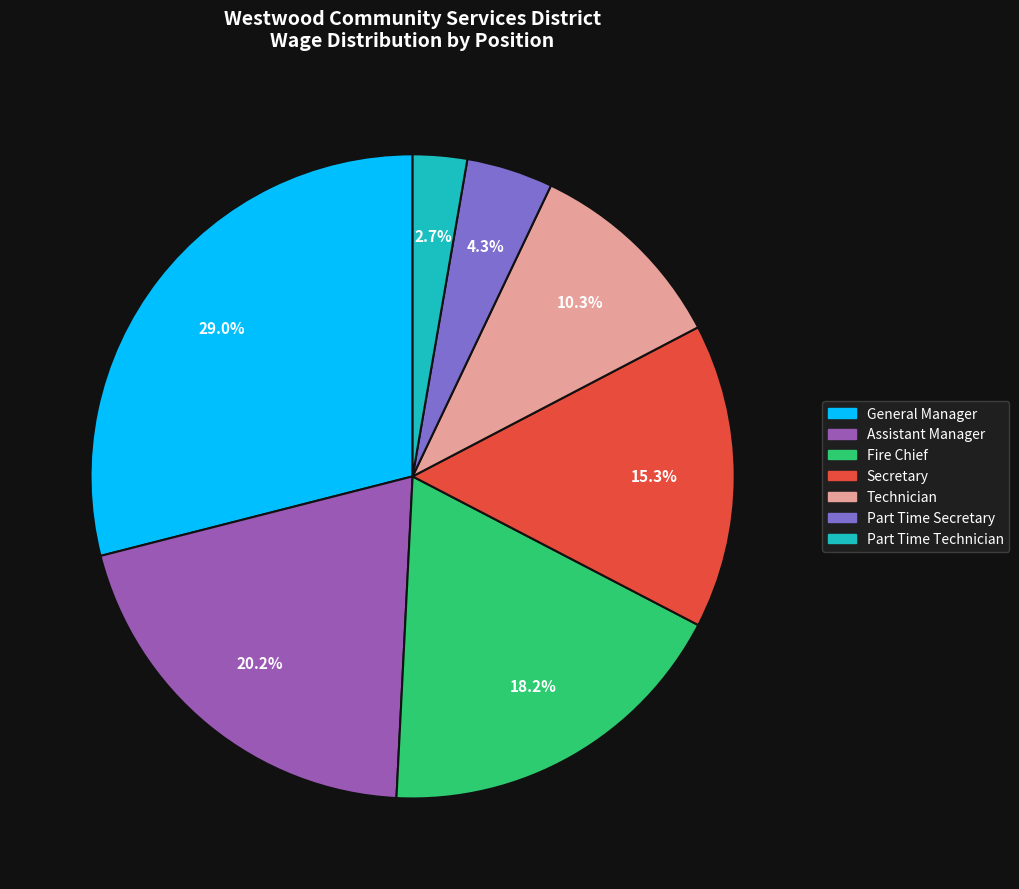

To the nearest percent, what is the combined percentage of Part Time Secretary and General Manager?

33%